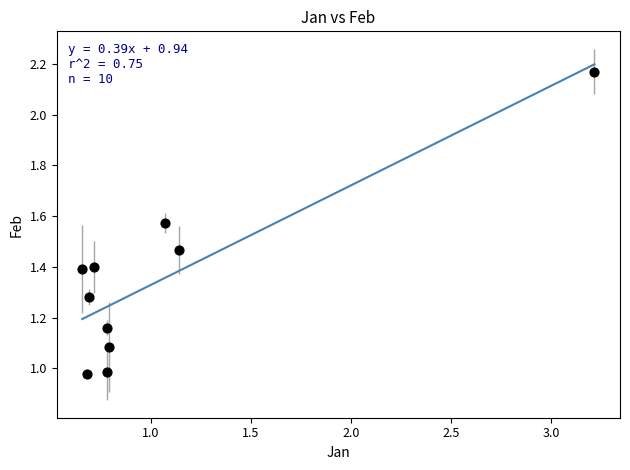

What is the range of X values (max minus min)?

2.6